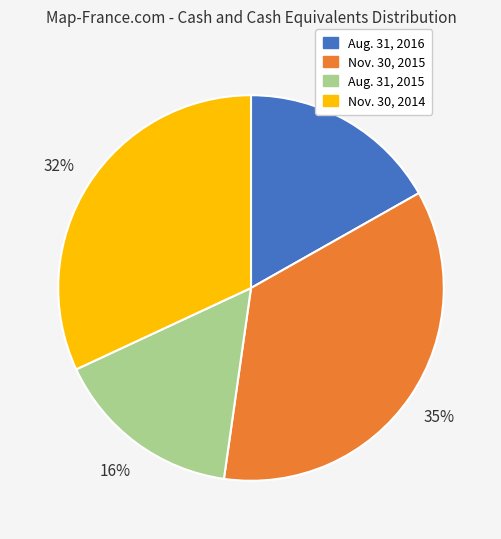

Between Nov. 30, 2014 and Aug. 31, 2015, which is larger?

Nov. 30, 2014